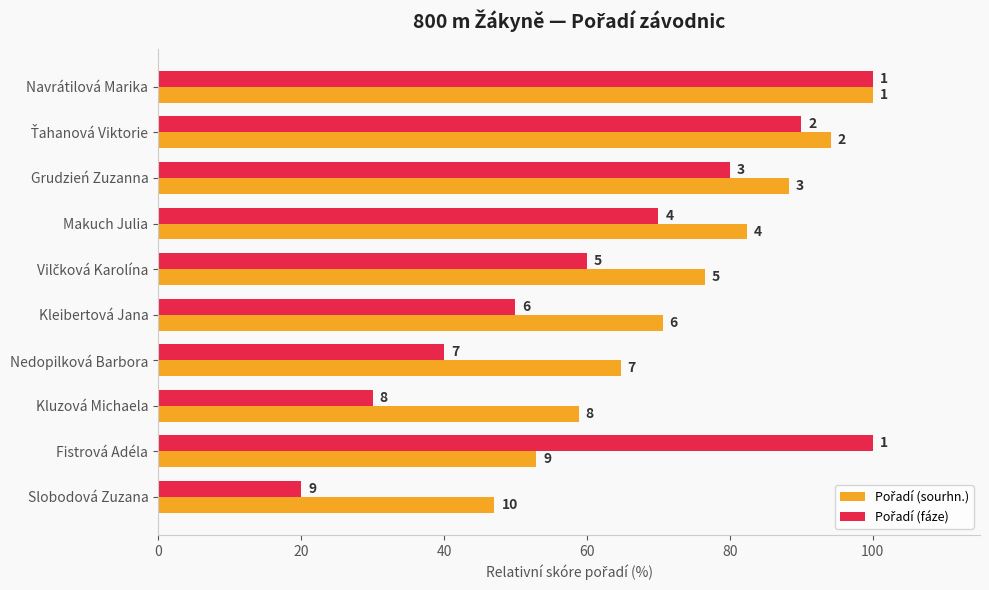

What is the average value of the Pořadí (fáze) series?

64.0